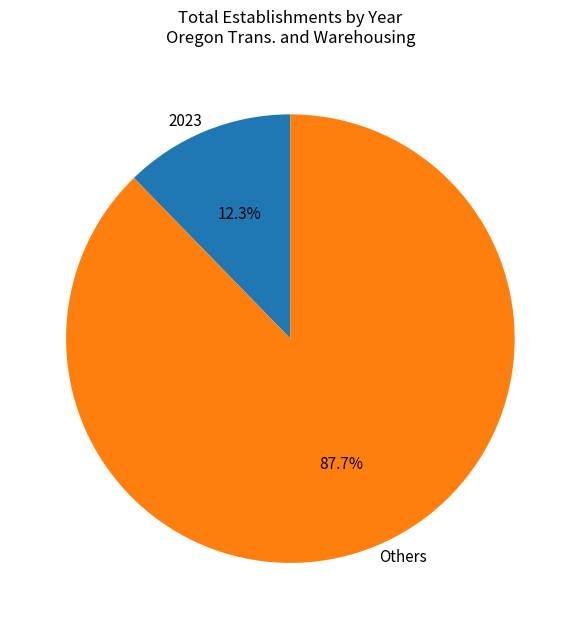

What is the largest slice in the pie chart?

Others